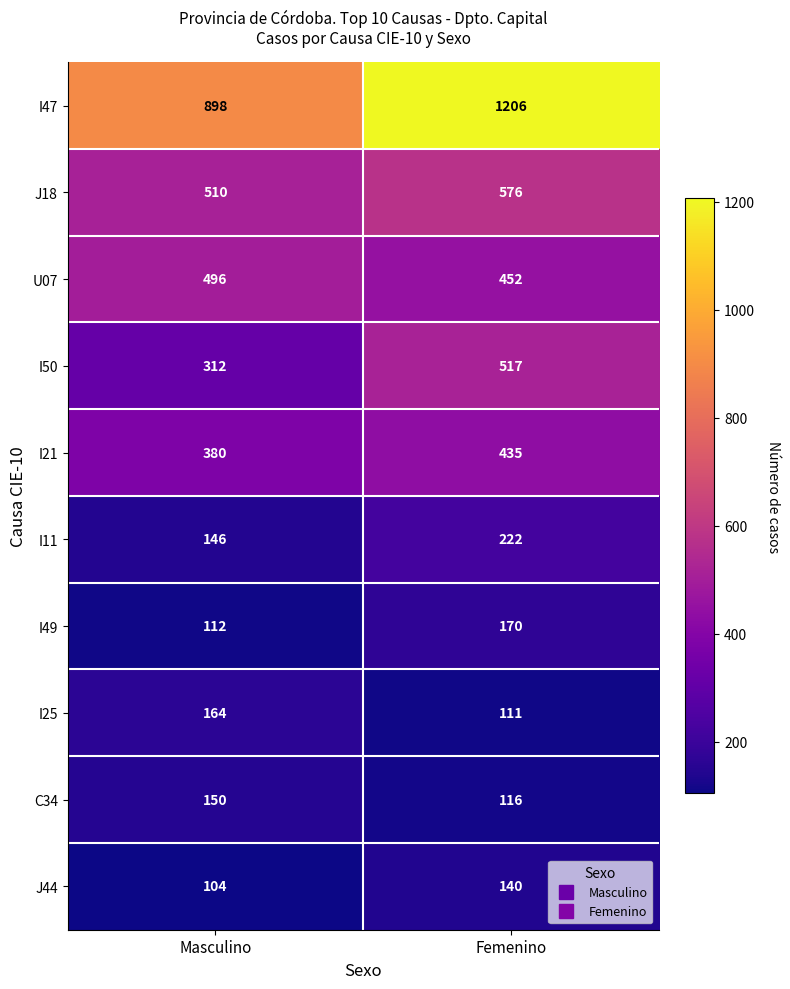

Reading right to left, list all the values displayed in this chart.

I47: 1206	898
J18: 576	510
U07: 452	496
I50: 517	312
I21: 435	380
I11: 222	146
I49: 170	112
I25: 111	164
C34: 116	150
J44: 140	104